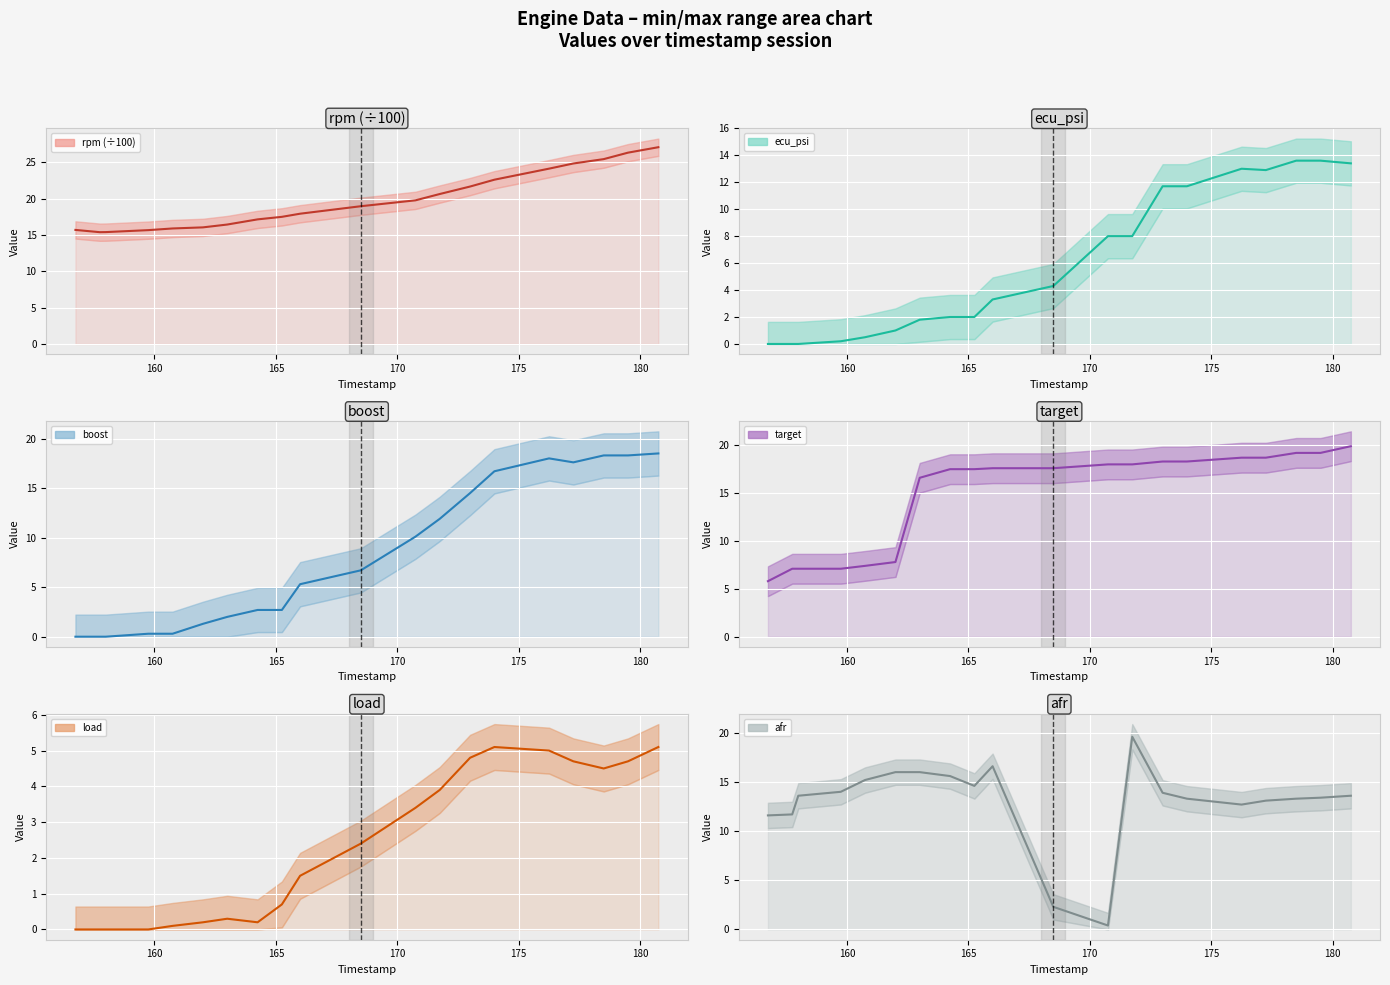

Which series has the largest range (max minus min)?

afr line